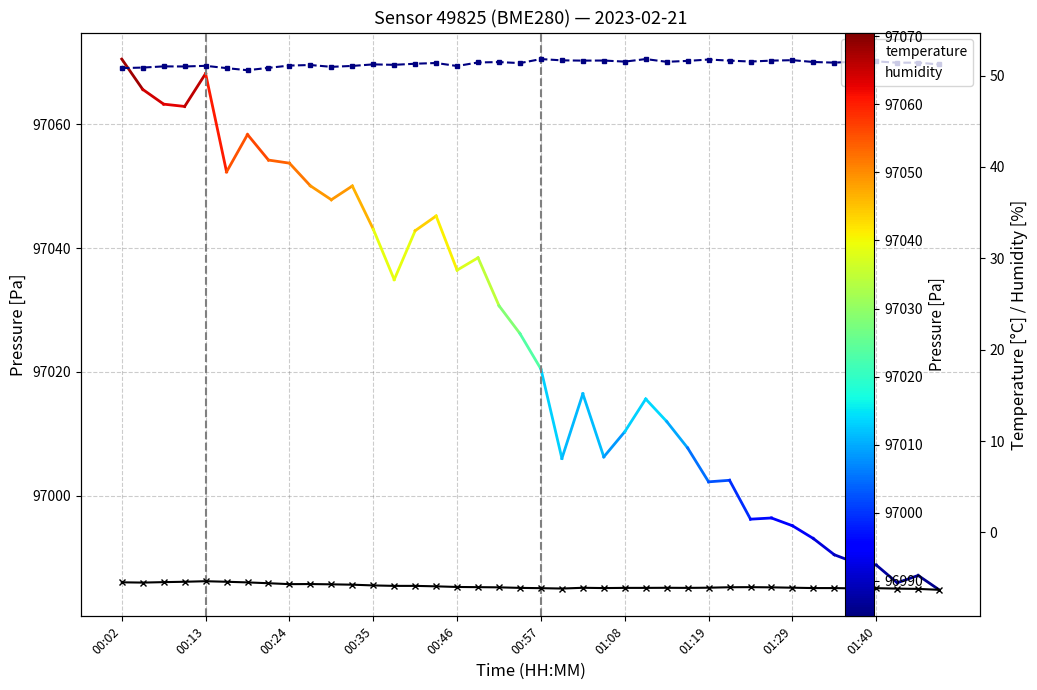

List the series in order of their overall mean, lowest first.

temperature, humidity